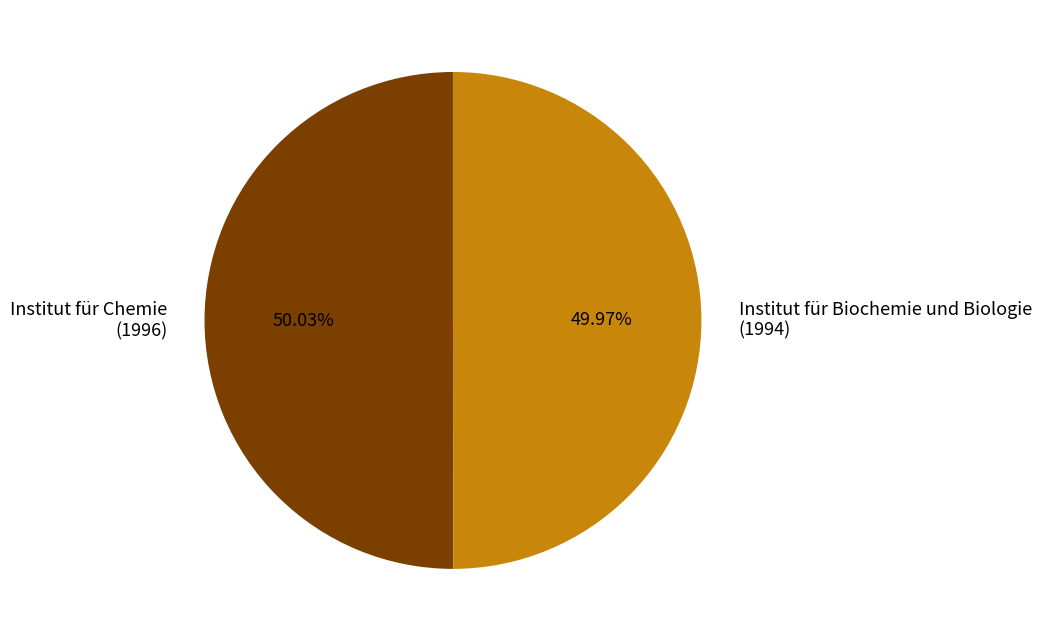

Is there a majority slice in this chart?

Yes